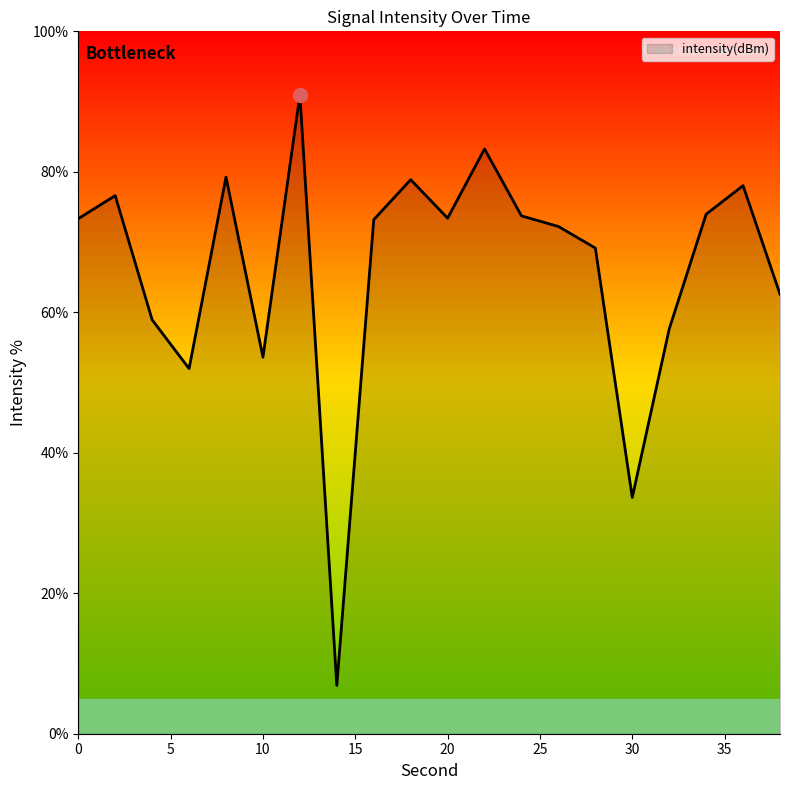

What is the minimum value shown in the chart?

6.9